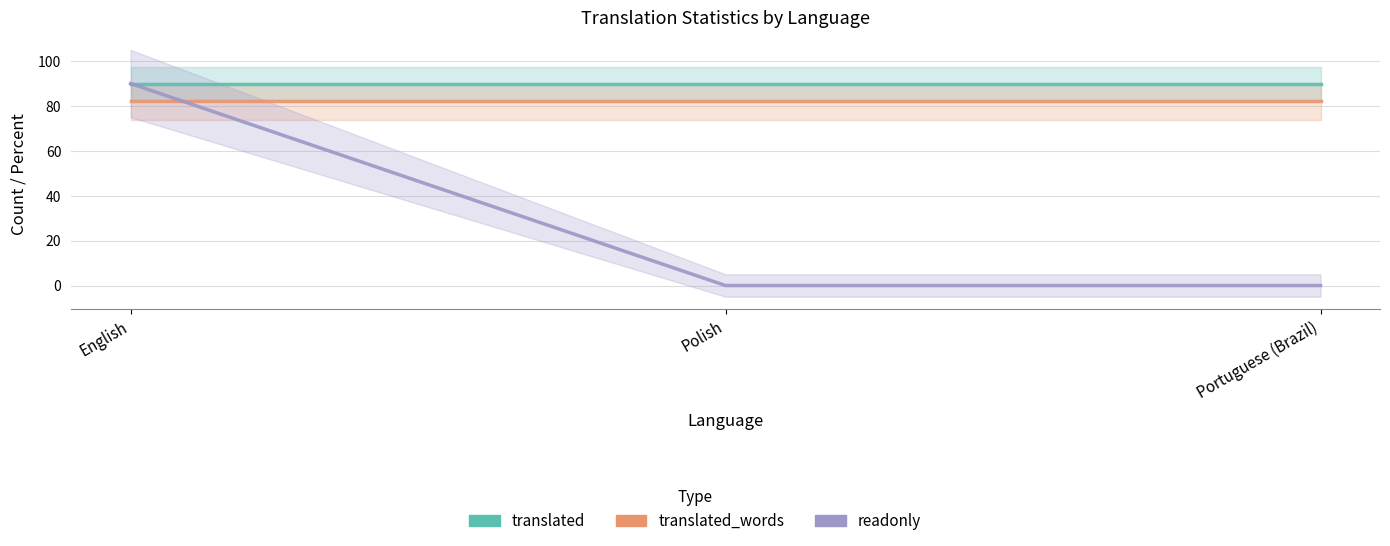

How many positive values does the readonly series have?

1